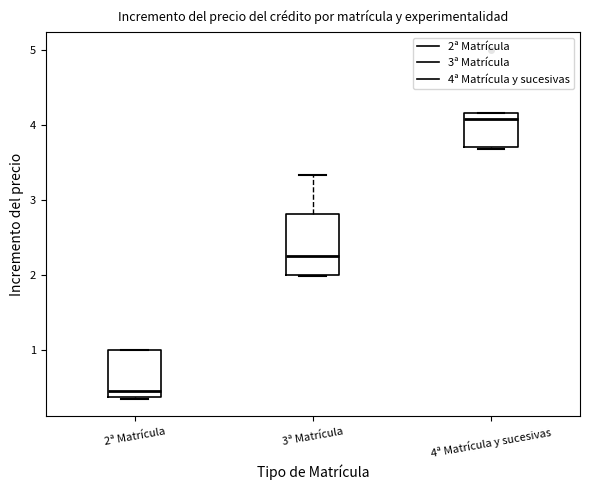

Comparing the boxes themselves (not the whiskers), which one is the tallest?

3ª Matrícula